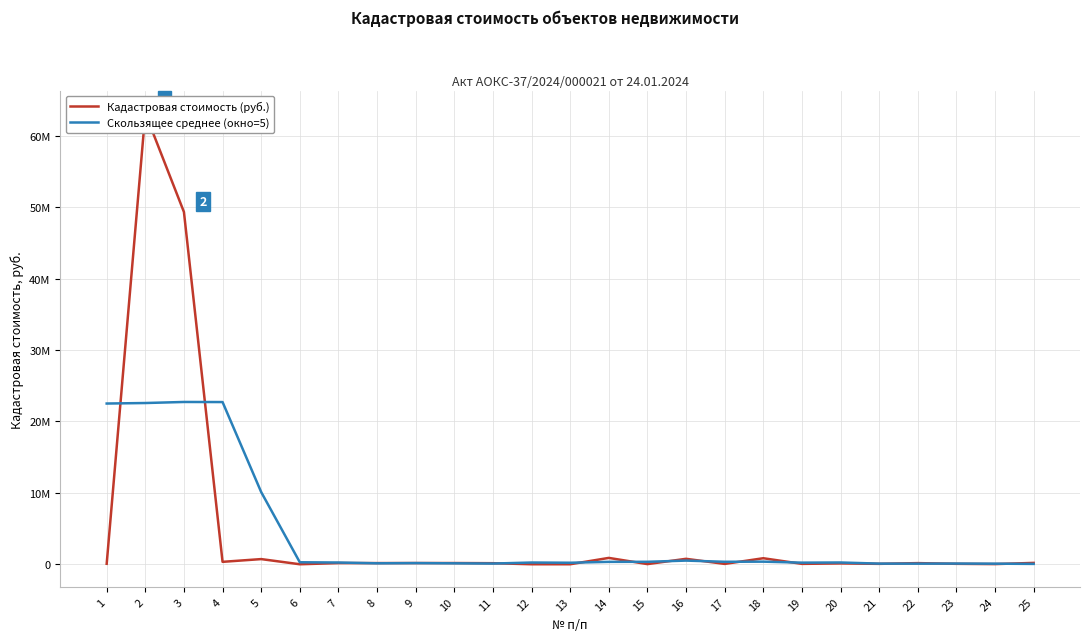

Reading left to right, list all the values displayed in this chart.

Кадастровая стоимость (руб.): 1=81487.4	2=63166209.1	3=49326601.0	4=354692.0	5=739035.1	6=16379.5	7=180088.0	8=180088.0	9=185490.6	10=185490.6	11=164146.4	12=17555.2	13=17472.0	14=904843.0	15=38587.9	16=777513.9	17=64267.3	18=859284.6	19=70518.0	20=133130.9	21=74111.5	22=175269.9	23=77478.9	24=38928.6	25=206657.3
Скользящее среднее (окно=5): 1=22514859.5	2=22585797.9	3=22733604.9	4=22720583.3	5=10123359.1	6=294056.5	7=260216.2	8=149507.4	9=179060.7	10=146554.2	11=114031.0	12=257901.4	13=228520.9	14=351194.4	15=360536.8	16=528899.4	17=362034.4	18=380943.0	19=240262.5	20=262463.0	21=106101.8	22=99784.0	23=114489.2	24=99666.9	25=64613.0